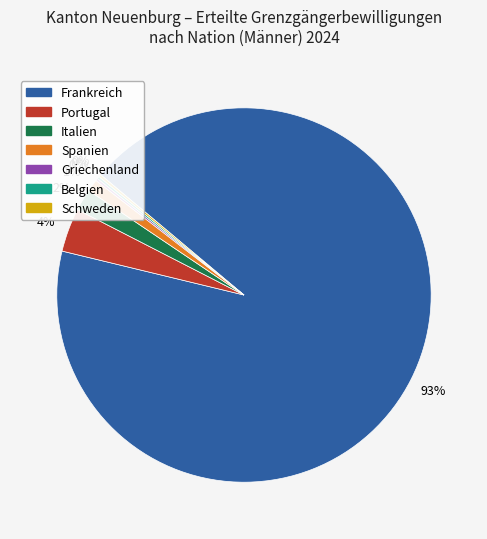

Which category accounts for the majority?

Frankreich